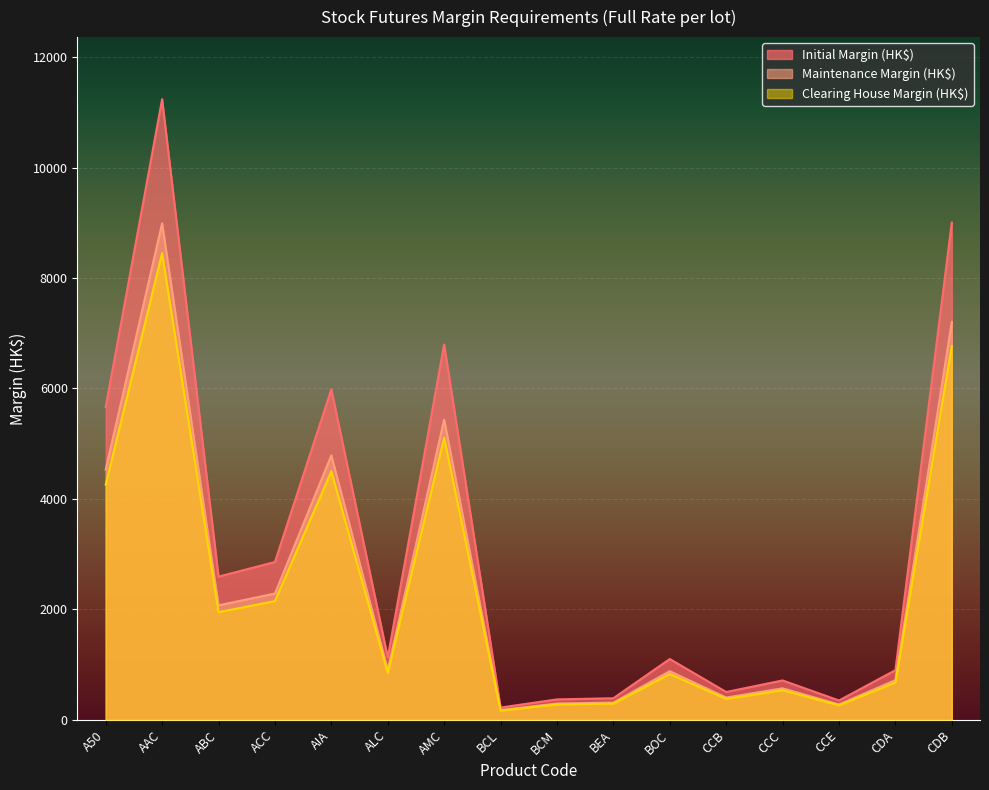

True or false: Maintenance Margin (HK$) and Initial Margin (HK$) cross at least once.

False